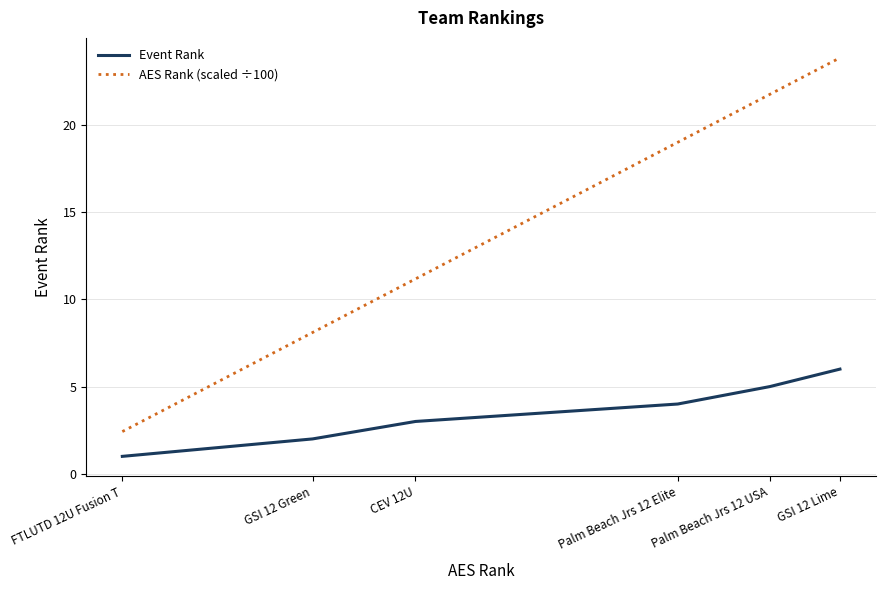

Which series has the widest spread of values?

AES Rank (scaled ÷100)